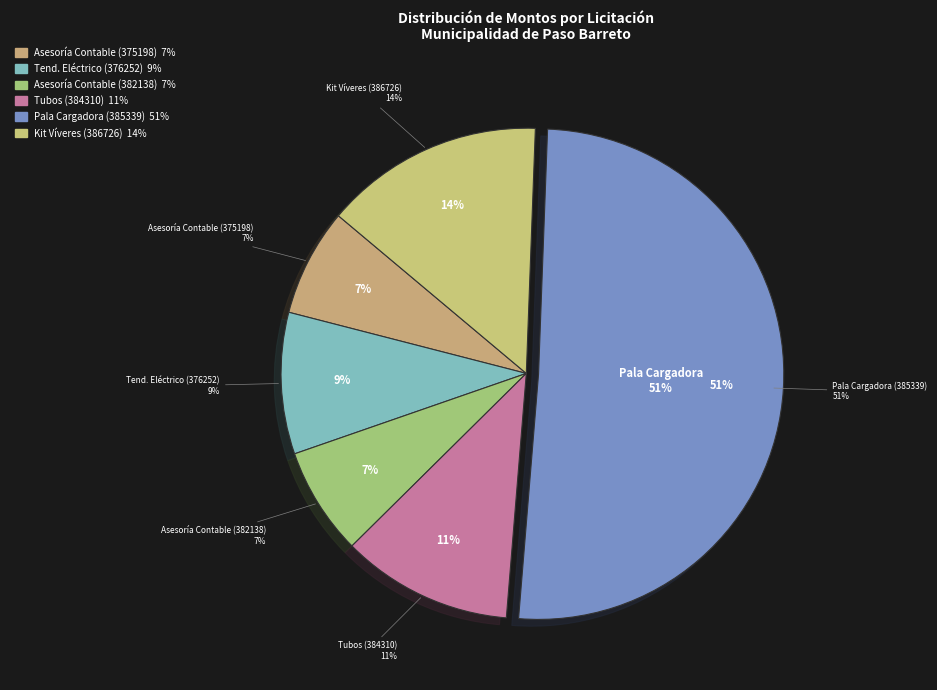

To the nearest percent, what is the difference between the largest and smallest slice percentages?

44%